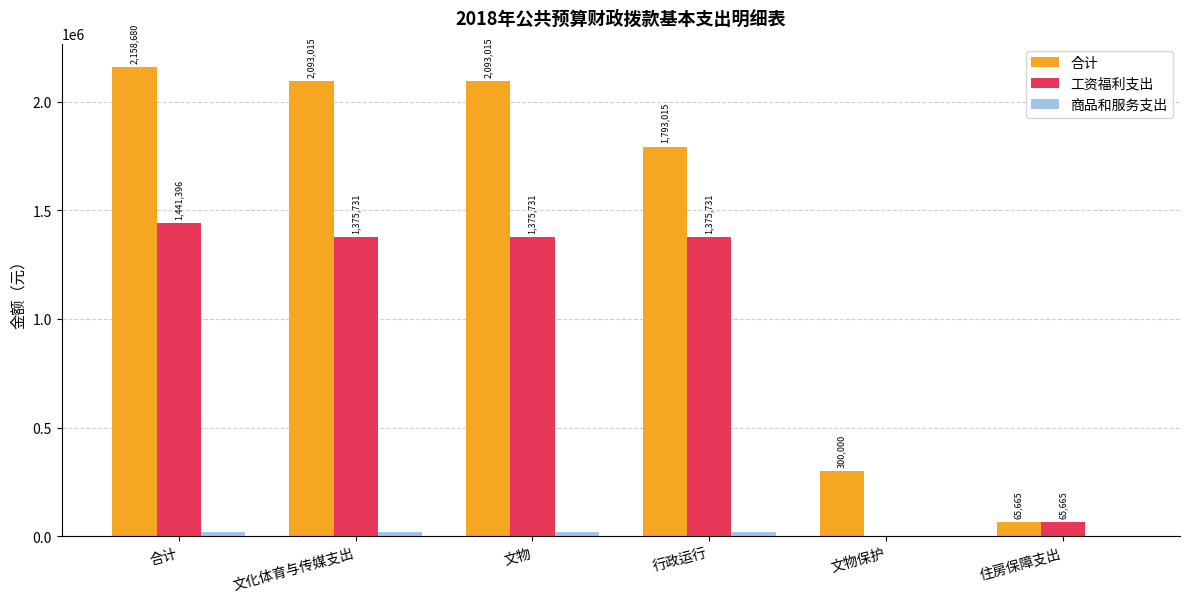

Which category has the highest value across all series?

合计